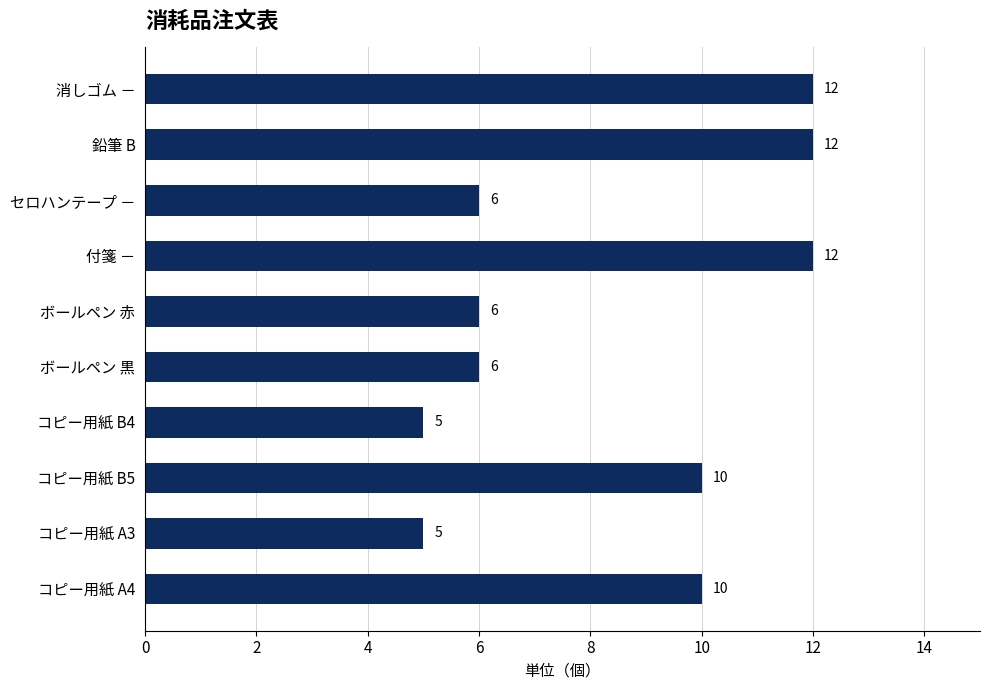

True or false: the data shows 12 at 消しゴム －.

True